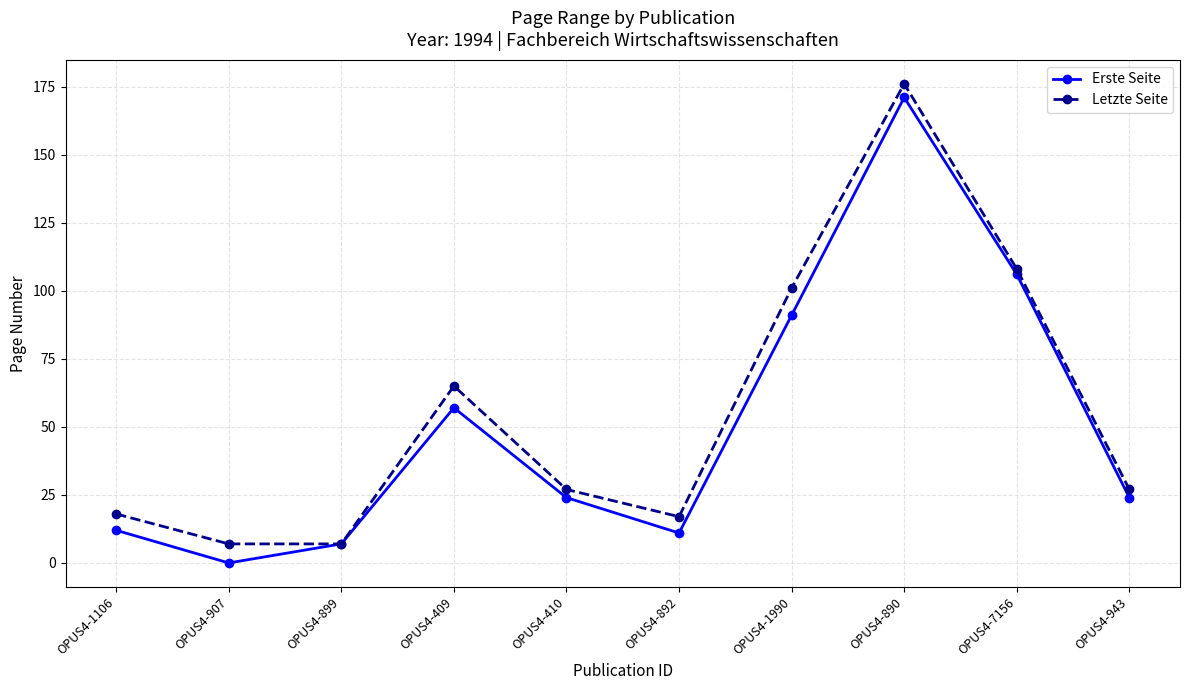

What is the label of the 6th point from the right?

OPUS4-410